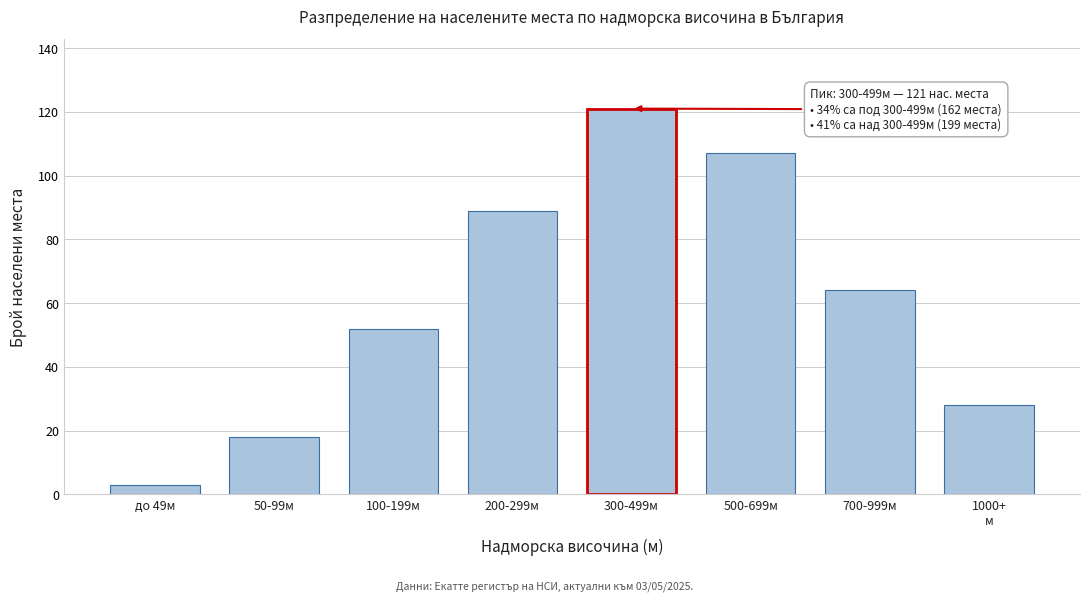

Reading left to right, extract all data points from this chart.

3	18	52	89	121	107	64	28